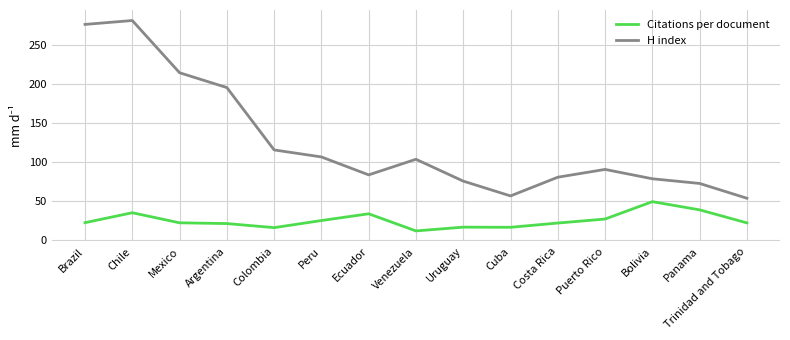

True or false: H index and Citations per document intersect in this chart.

False